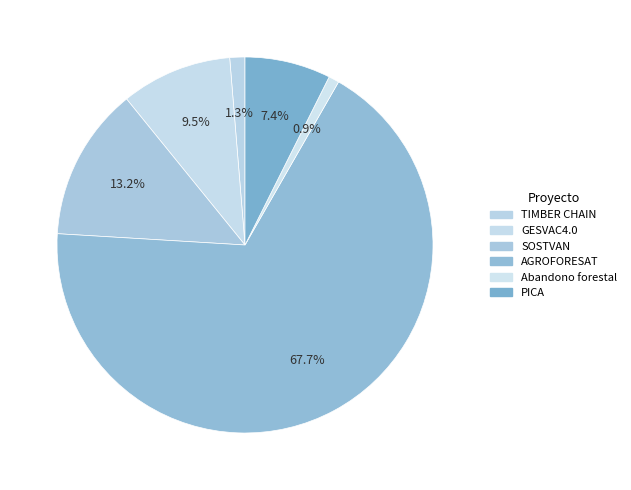

Which has a higher value, SOSTVAN or TIMBER CHAIN?

SOSTVAN